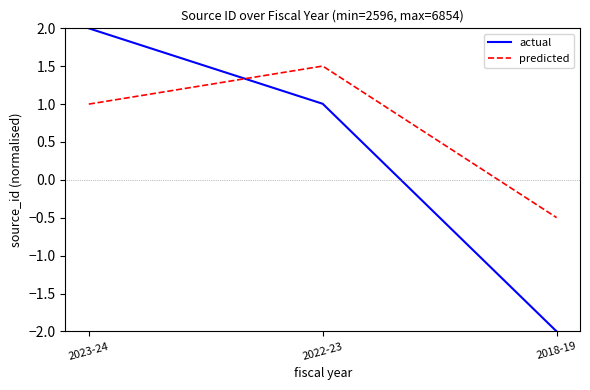

What position from the right is 2018-19?

1